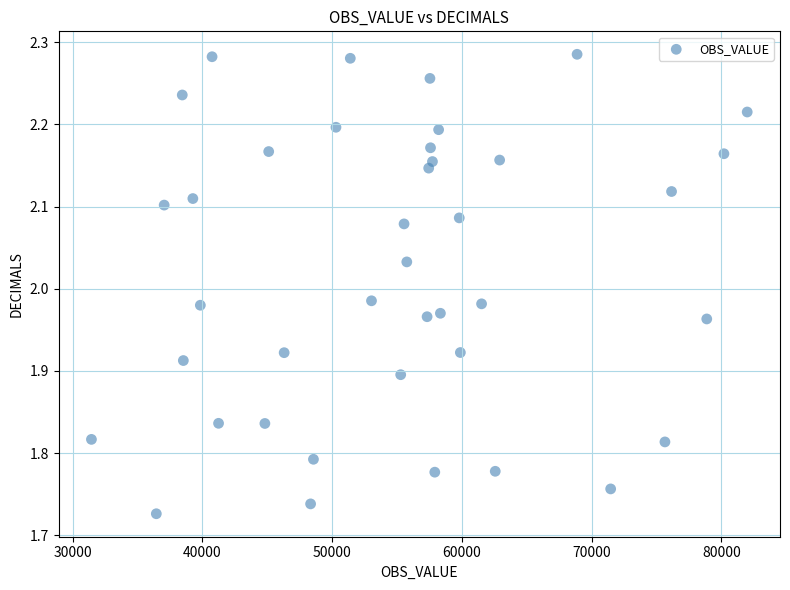

What is the range of X values (max minus min)?

50528.0